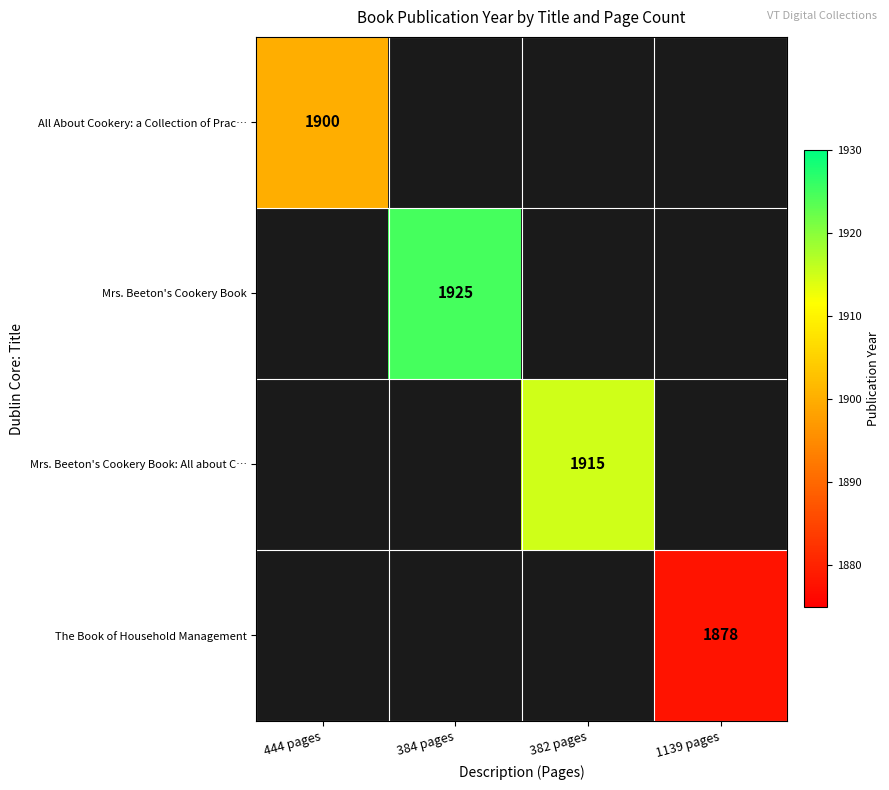

Is the value of Mrs. Beeton's Cookery Book at 384 pages greater than the value of All About Cookery: a Collection of Prac… at 444 pages?

Yes